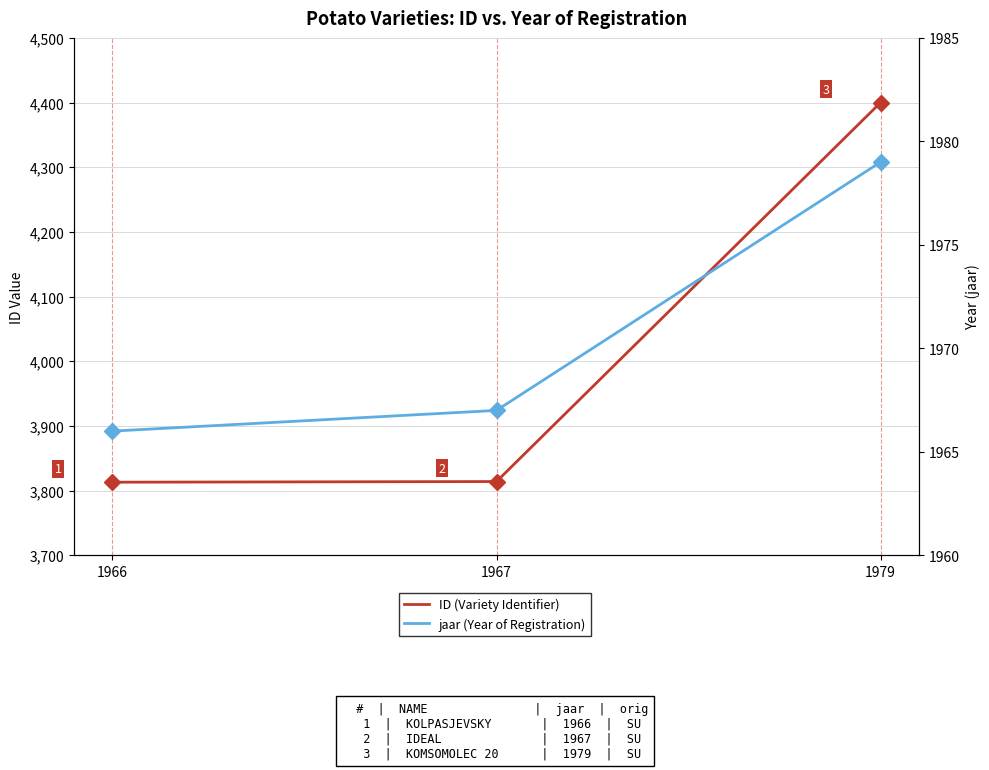

Reading right to left, transcribe all the data shown in this chart.

ID (Variety Identifier): 4400	3814	3813
jaar (Year of Registration): 1979	1967	1966